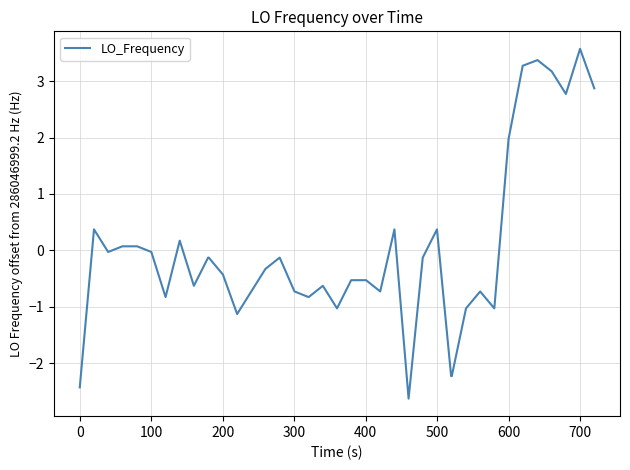

What is the maximum value shown in the chart?

3.6